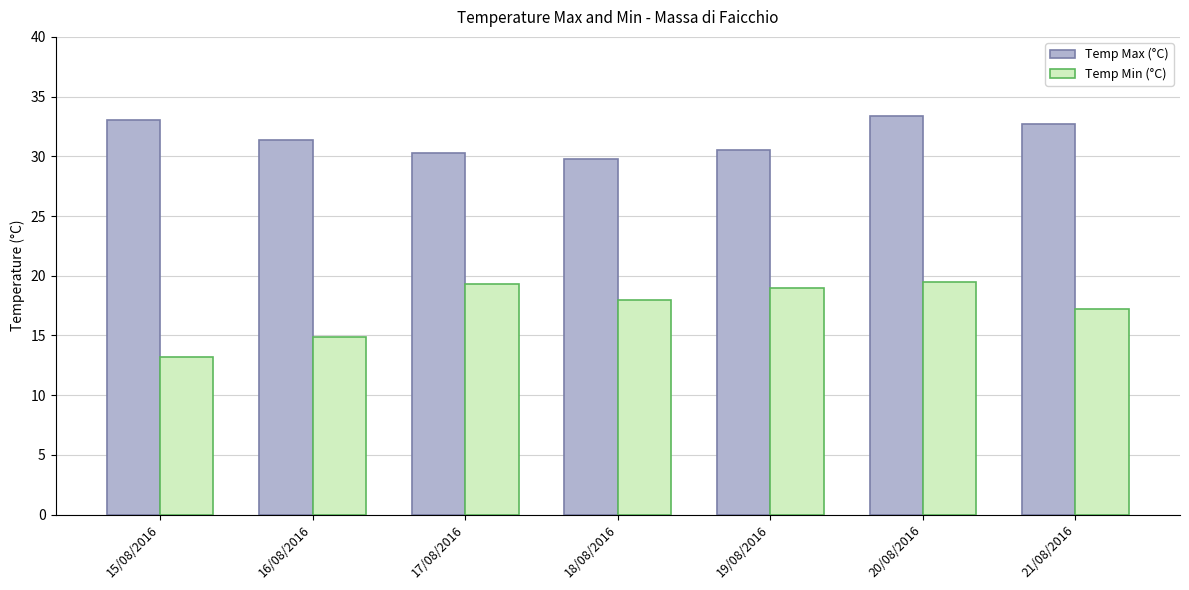

What is the value of the Temp Min (°C) bar at the 3rd from the left?

19.3